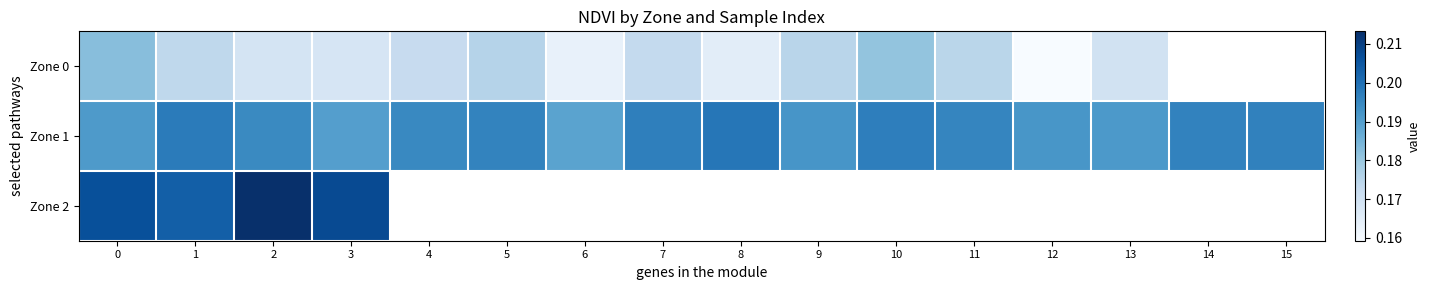

Count the Zone 0 values in the range 0 to 1.

14